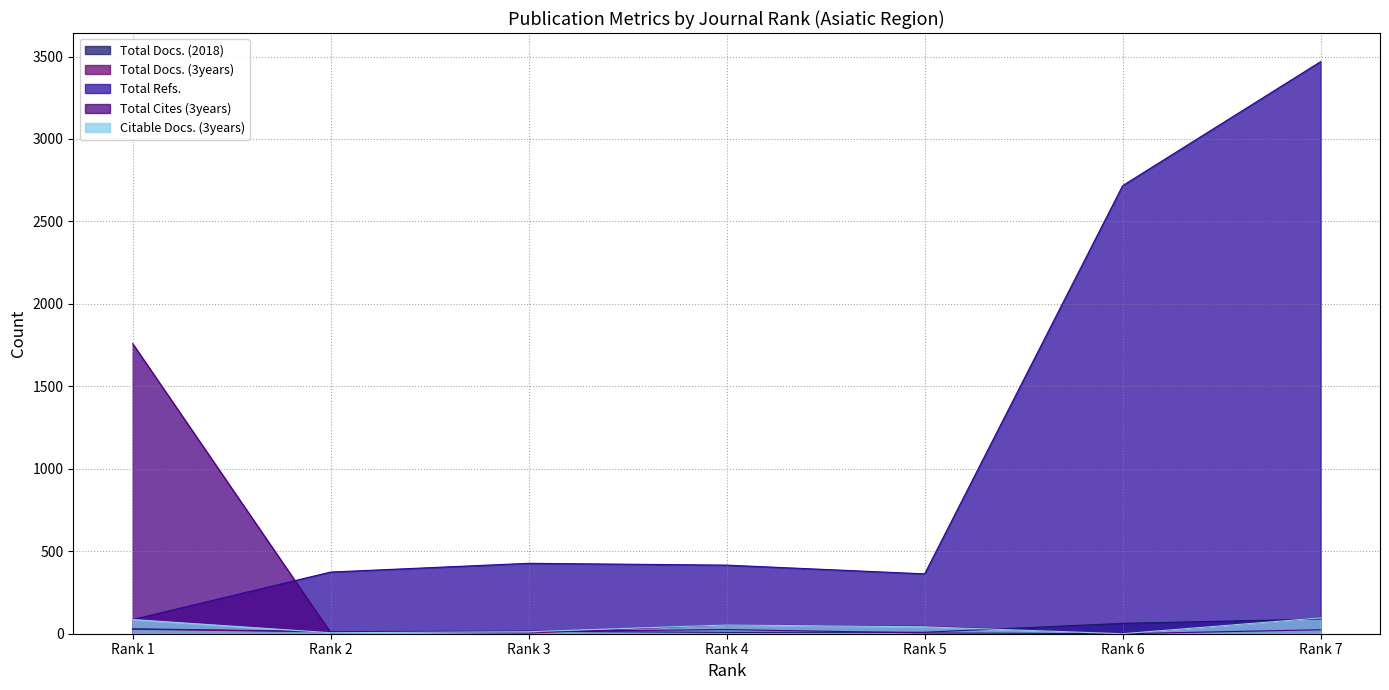

True or false: Citable Docs. (3years) has more than 0 interior local peaks.

True